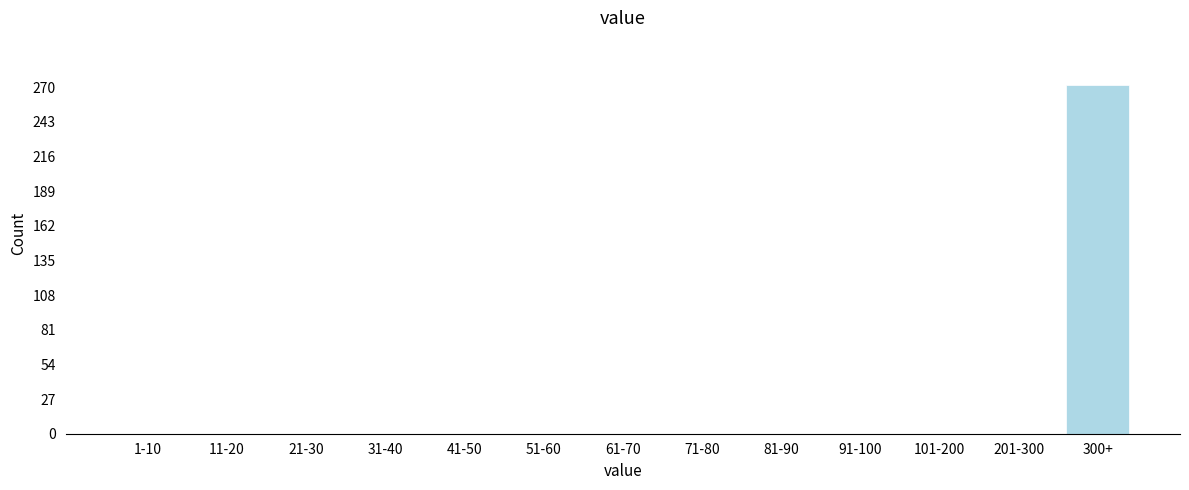

Reading left to right, what are all the values shown in this chart?

1-10=0	11-20=0	21-30=0	31-40=0	41-50=0	51-60=0	61-70=0	71-80=0	81-90=0	91-100=0	101-200=0	201-300=0	300+=272